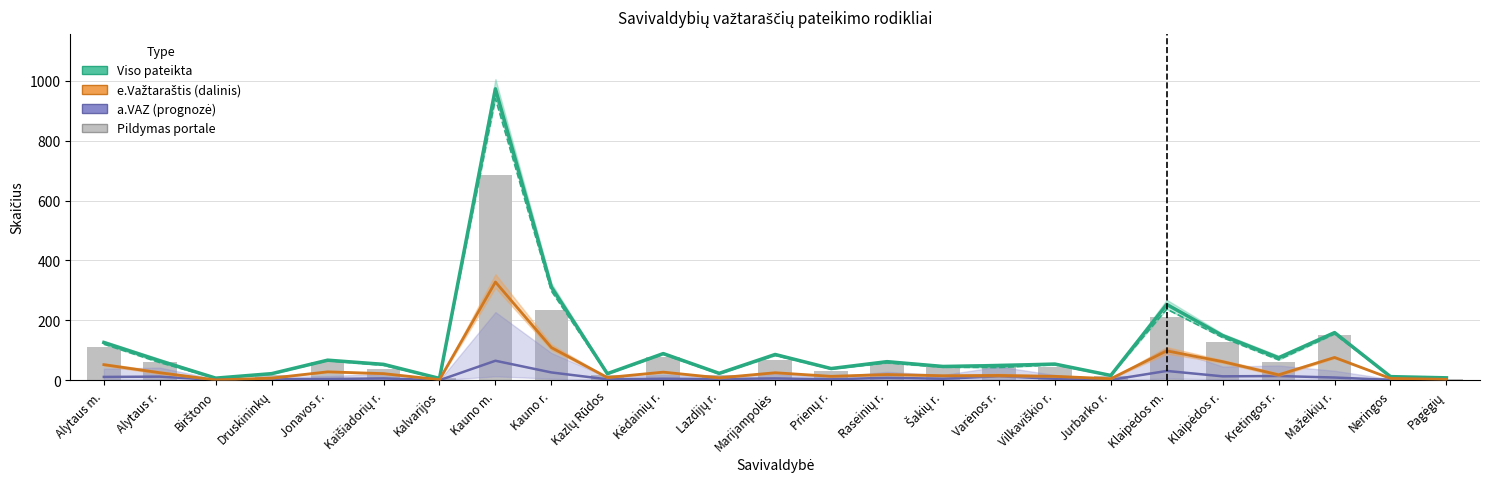

Rank the series by their maximum value, from highest to lowest.

Viso pateikta (estimate), Pildymas portale, e.Važtaraštis (partial), Pasinaudota a.VAZ (forecast)